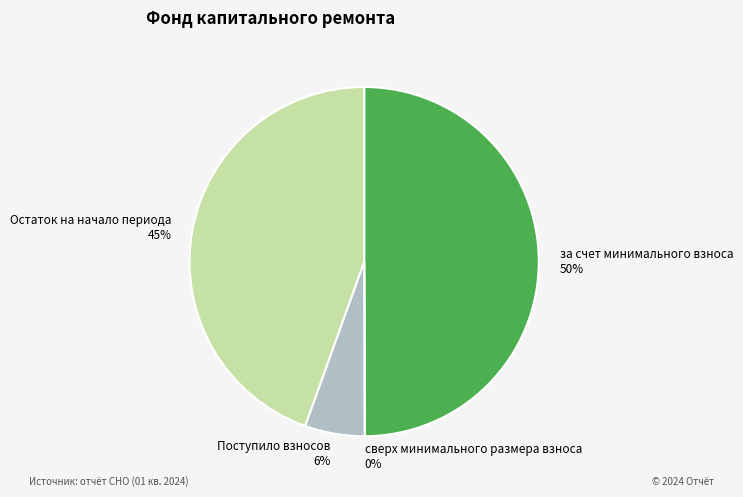

To the nearest percent, what is the difference between the largest and smallest slice percentages?

50%